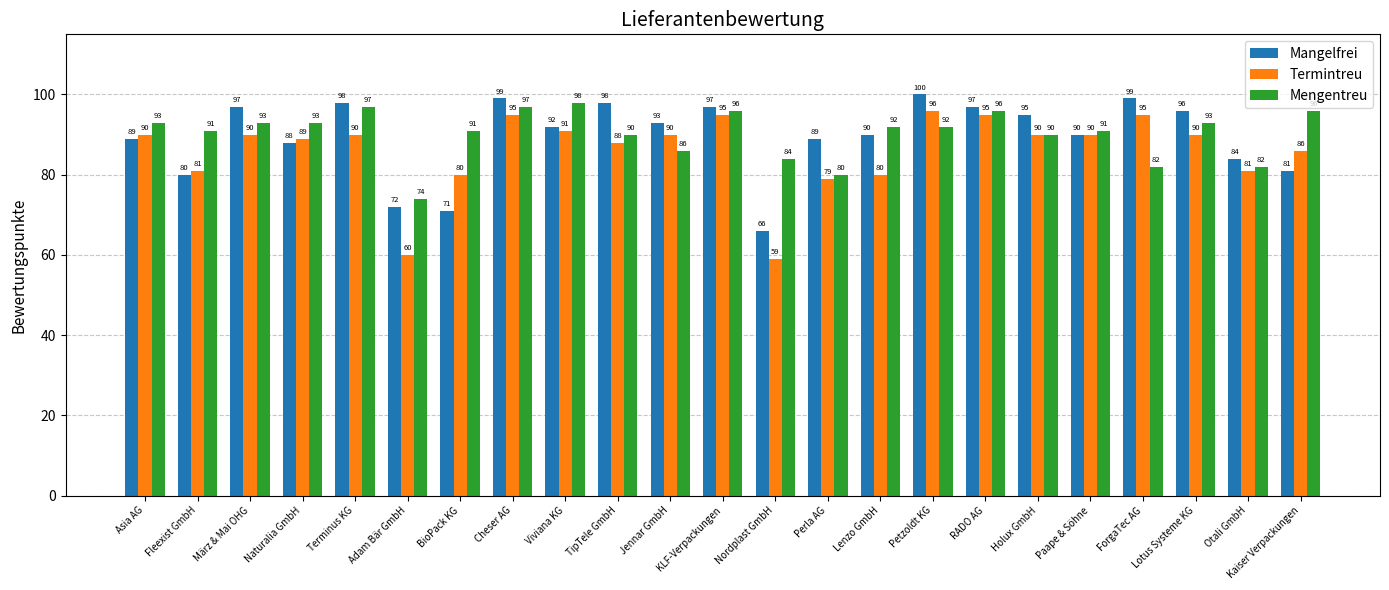

How many data points in Mengentreu are less than 92?

11